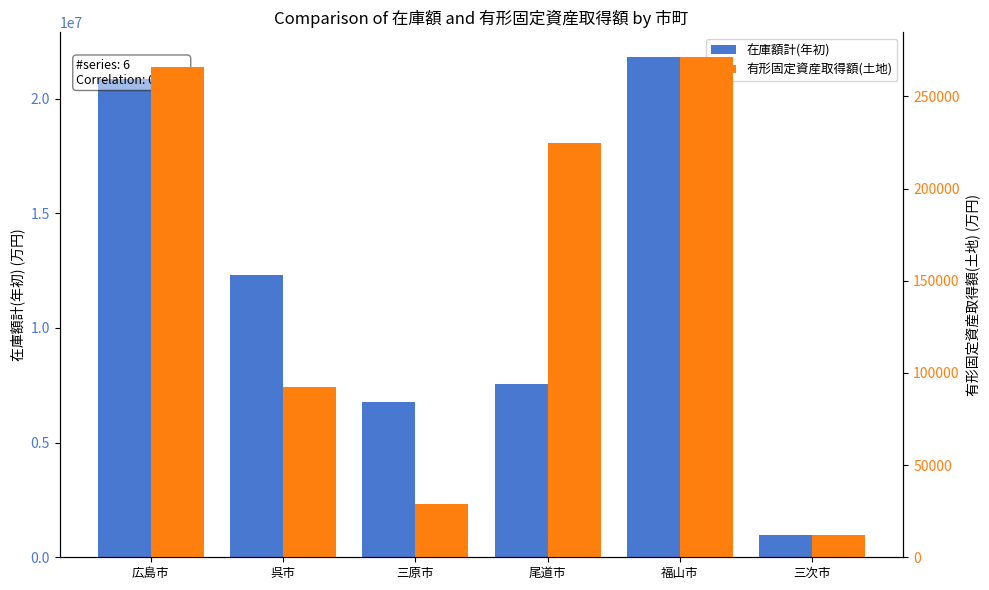

Is the value of 有形固定資産取得額(土地) at 呉市 greater than the value of 在庫額計(年初) at 広島市?

No